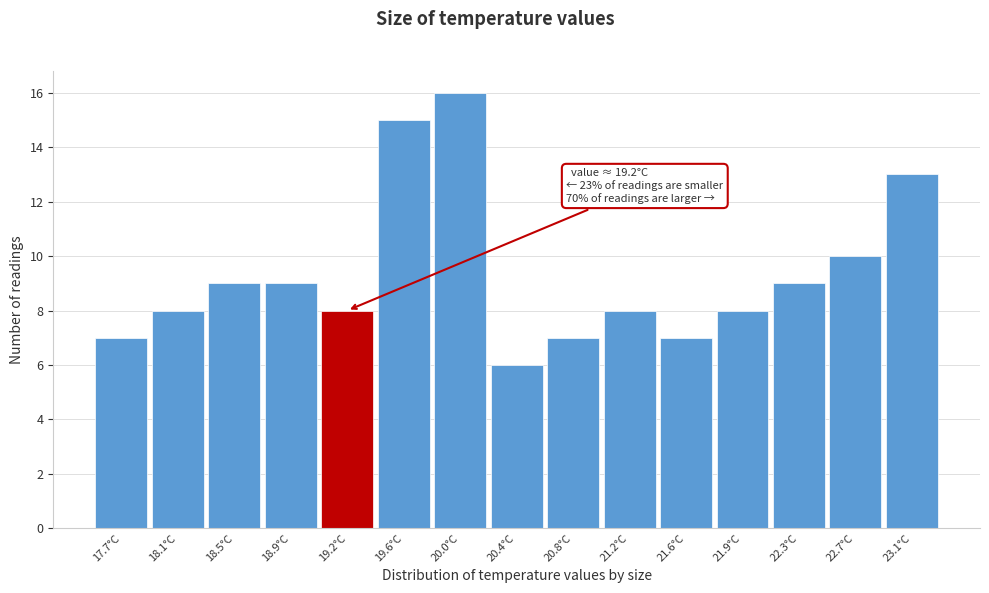

Which range on the x-axis has the tallest bar?

19.80 to 20.20